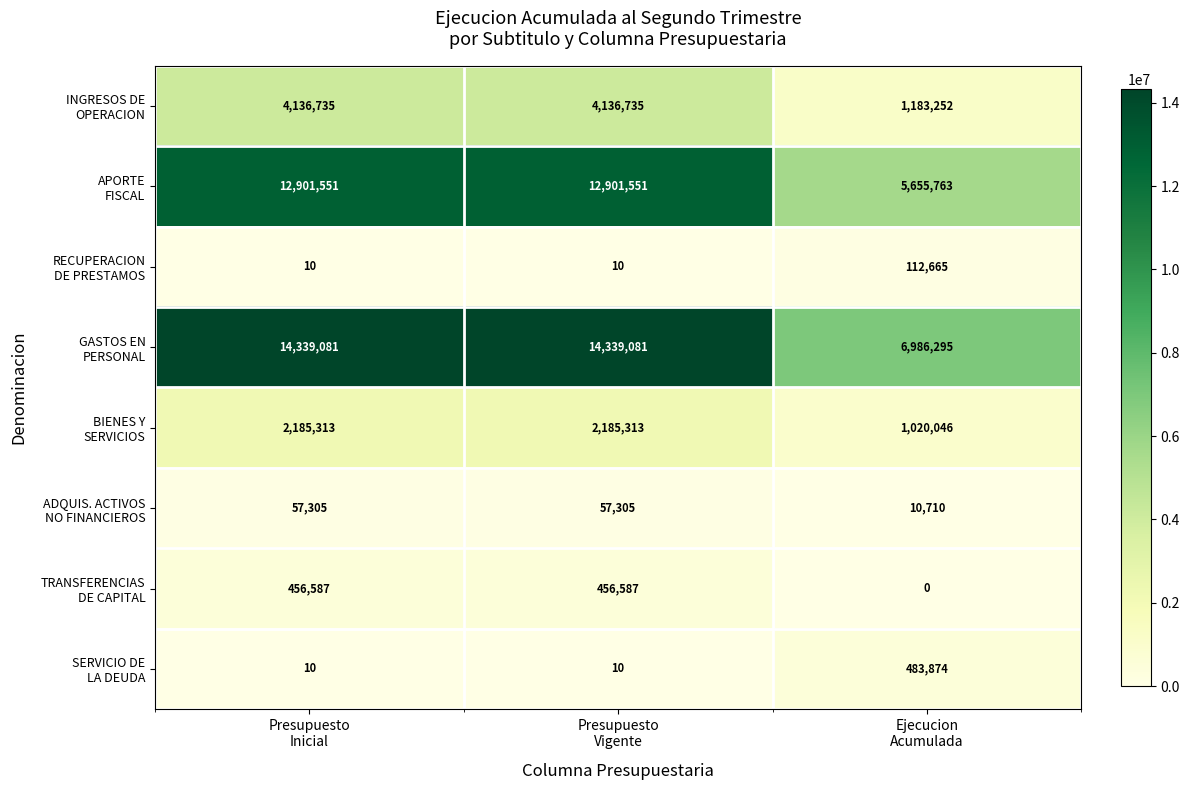

At how many categories does at least one series exceed 93418?

3